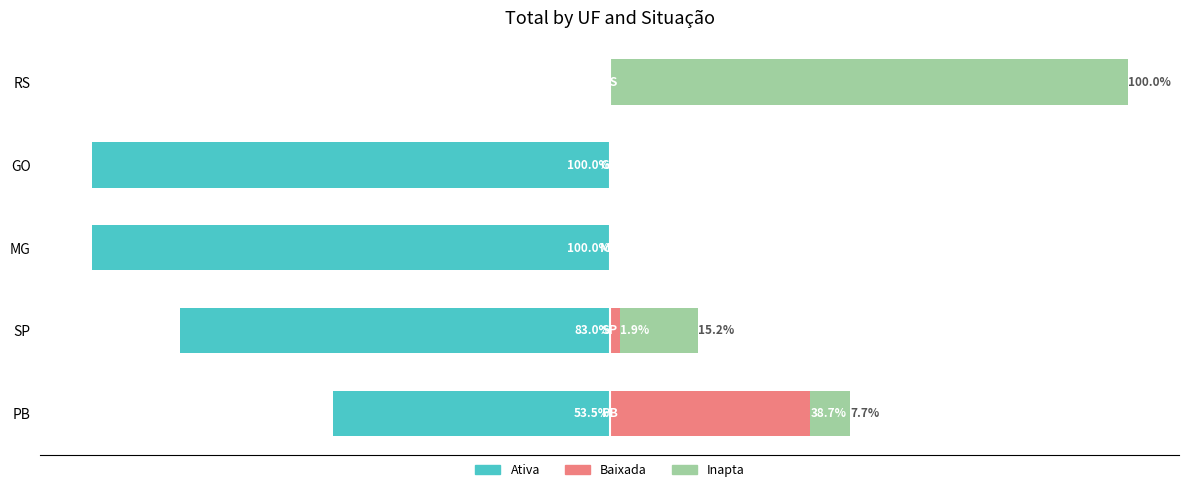

What is the value of the Inapta bar at the 5th from the left?

100.0